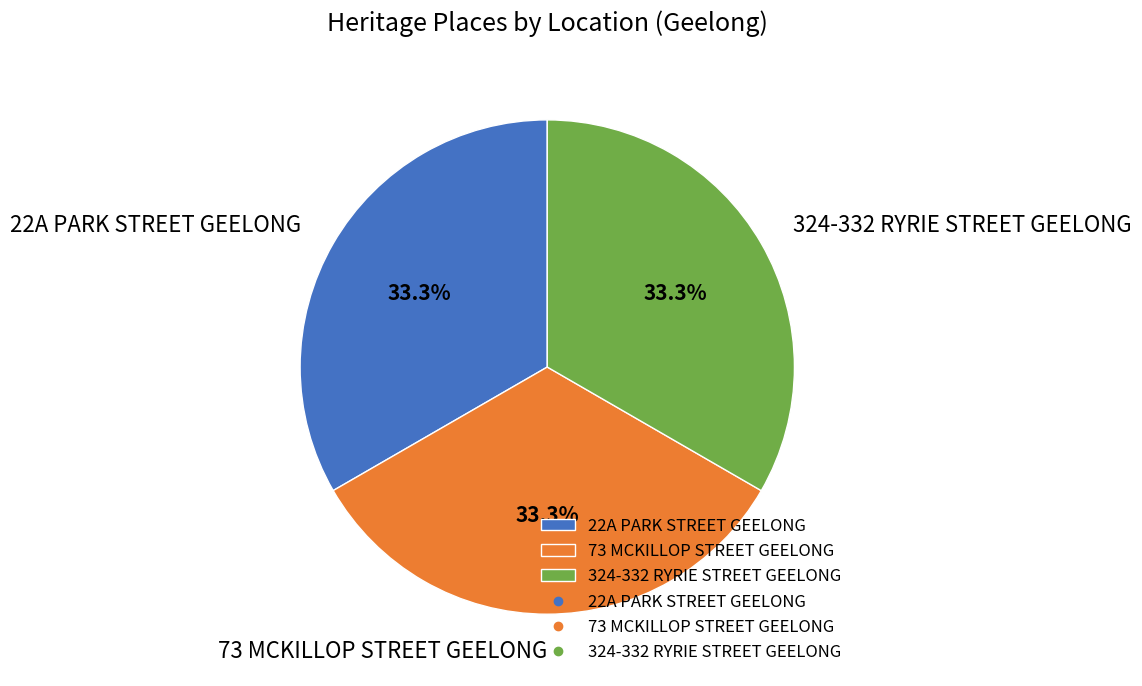

To the nearest percent, what is the combined percentage of 73 MCKILLOP STREET GEELONG and 22A PARK STREET GEELONG?

67%